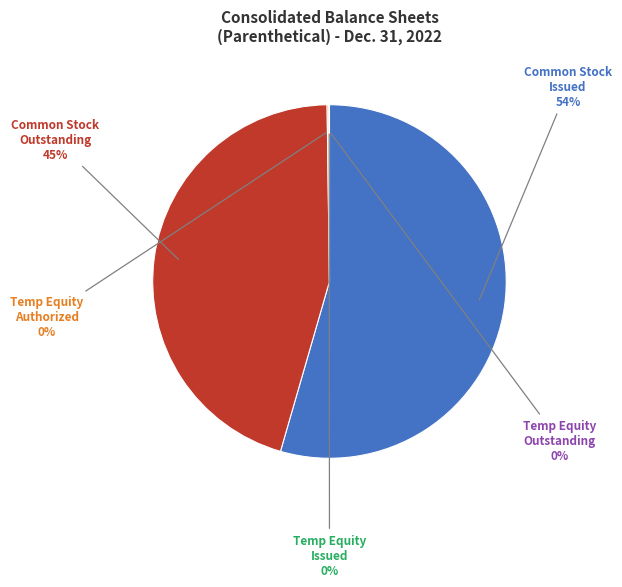

Does any single category account for the majority?

Yes